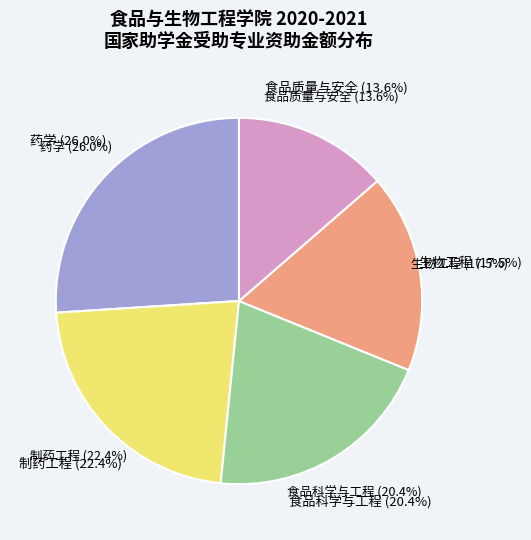

Which category has the smallest portion of the pie?

食品质量与安全